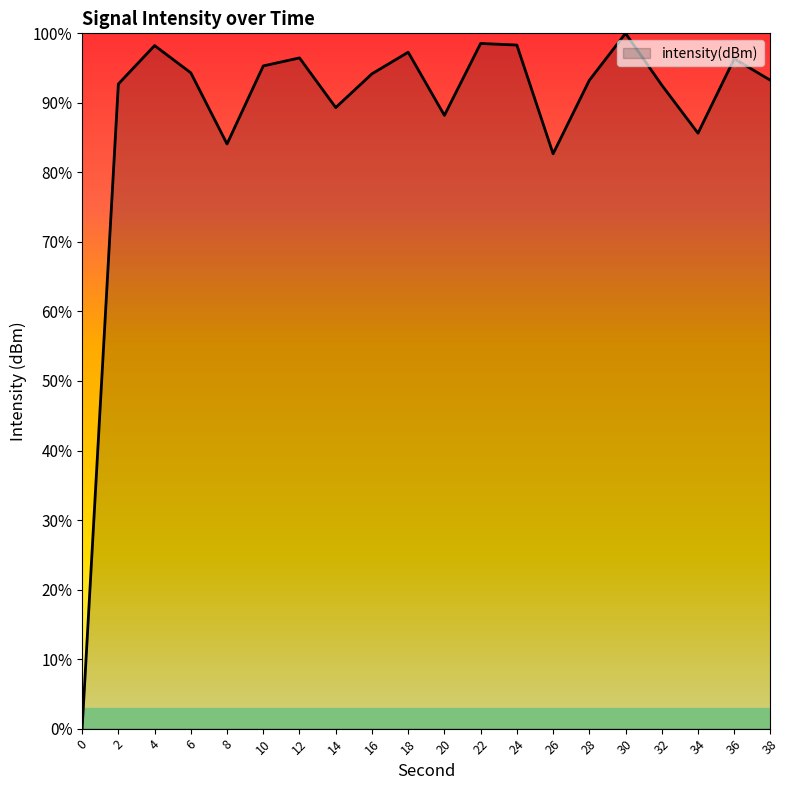

What is the difference between the maximum and minimum values?

100.0